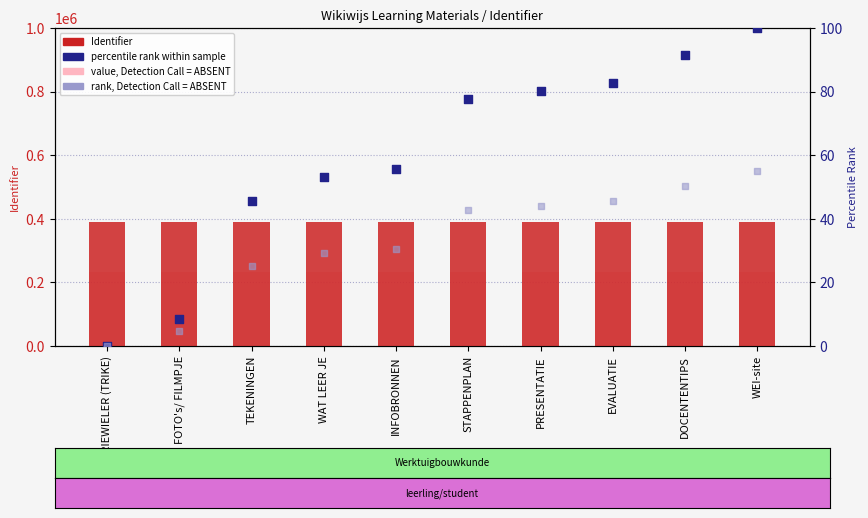

At which category is the sum across all series the highest?

WEI-site